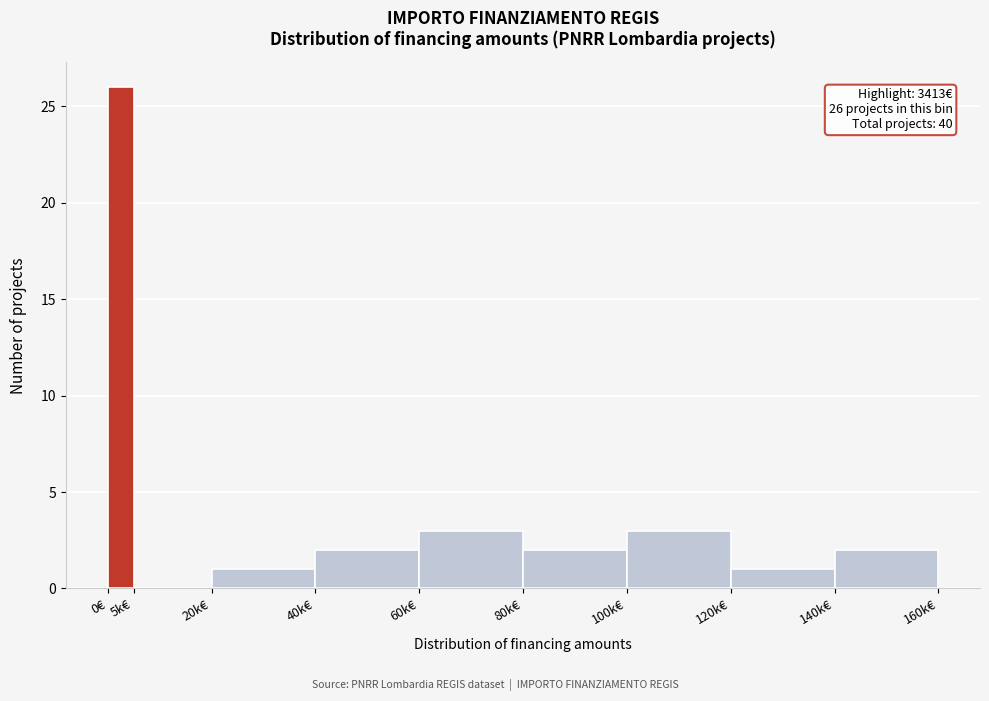

Reading left to right, transcribe all the data shown in this chart.

0€=26	5k€=0	20k€=1	40k€=2	60k€=3	80k€=2	100k€=3	120k€=1	140k€=2